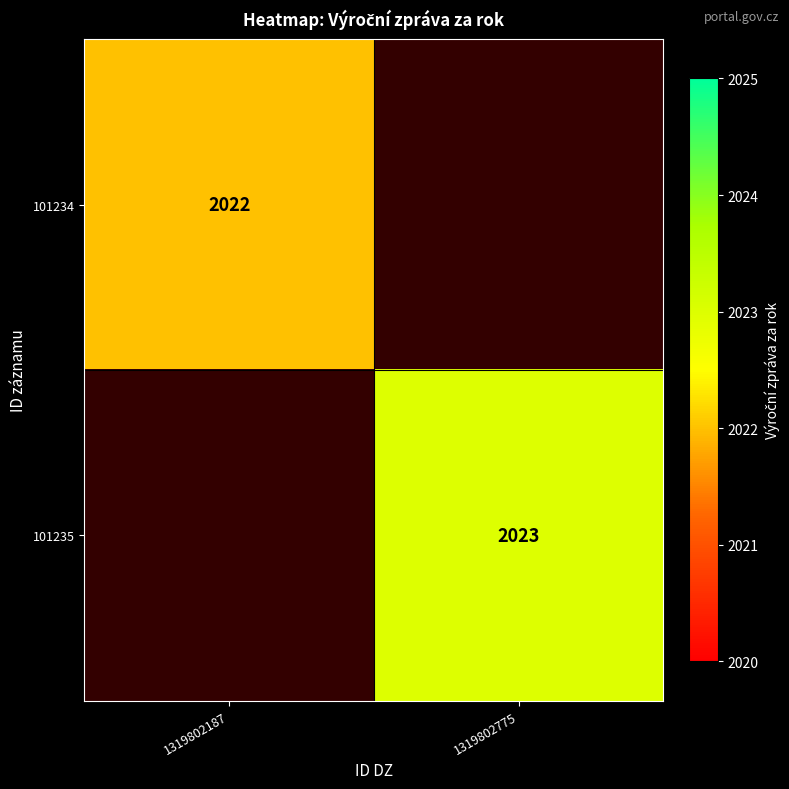

The 101234 series shows 471.5 at 1319802187. True or false?

False